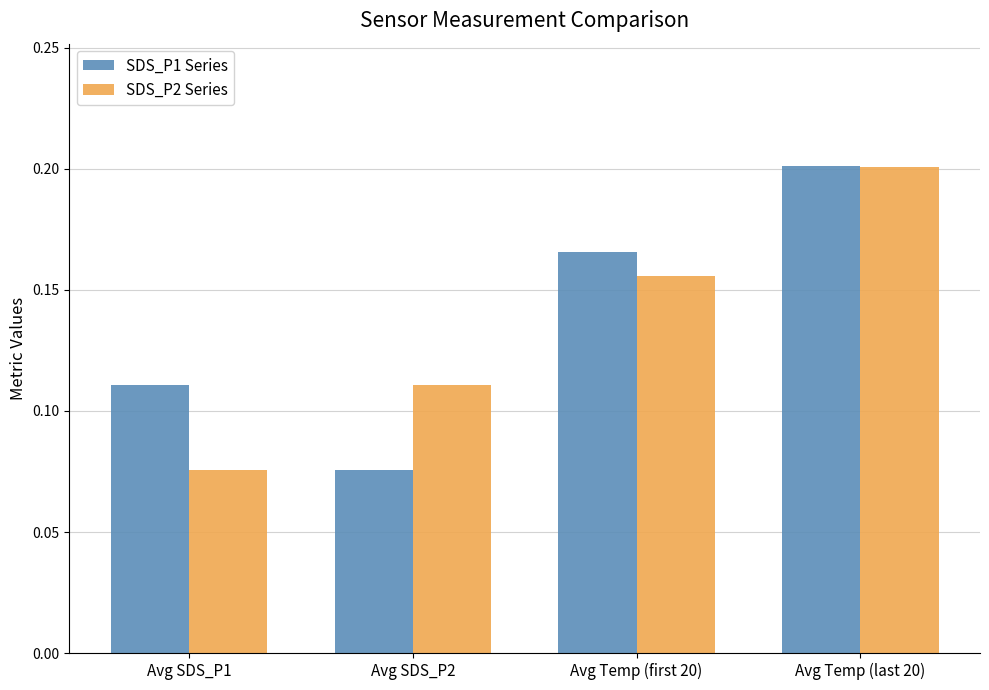

What is the label of the 3rd bar from the left?

Avg Temp (first 20)